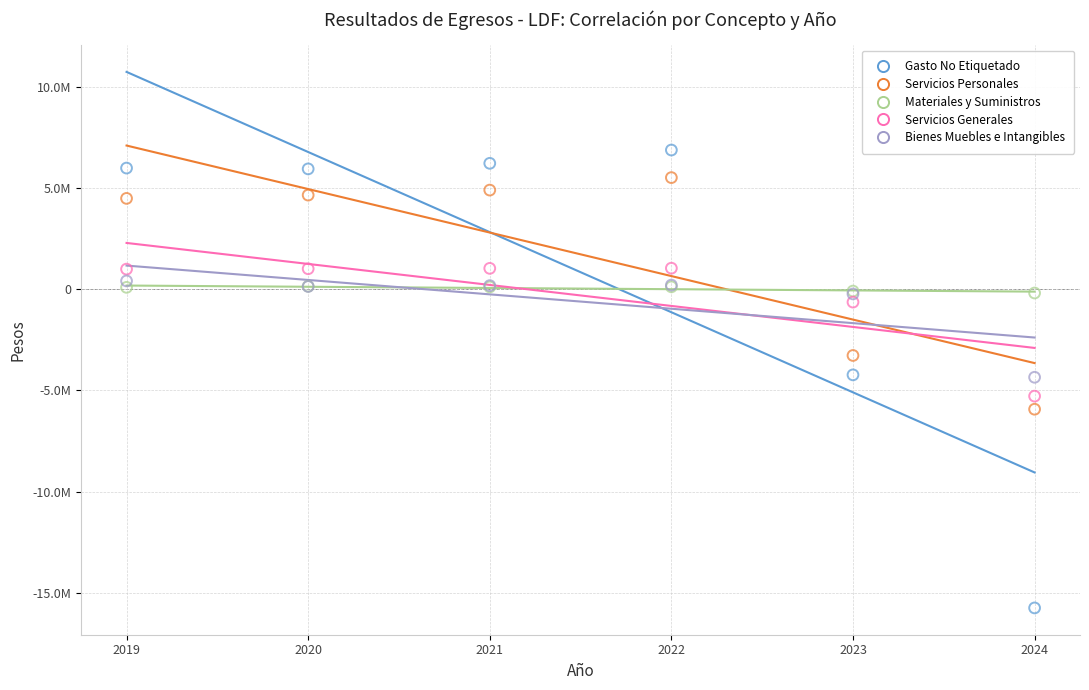

What are all the series names shown in the legend?

Gasto No Etiquetado, Servicios Personales, Materiales y Suministros, Servicios Generales, Bienes Muebles e Intangibles